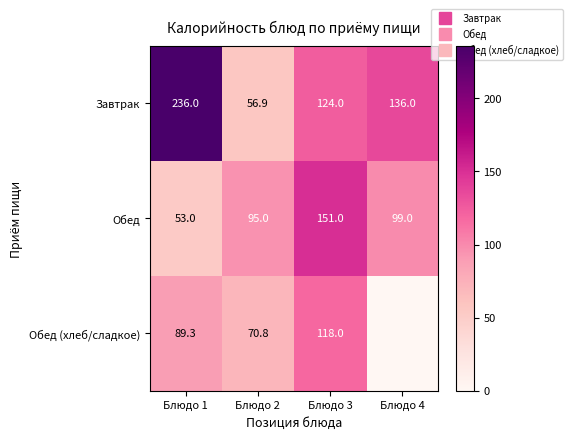

How many data points in Обед (хлеб/сладкое) are above 89?

2